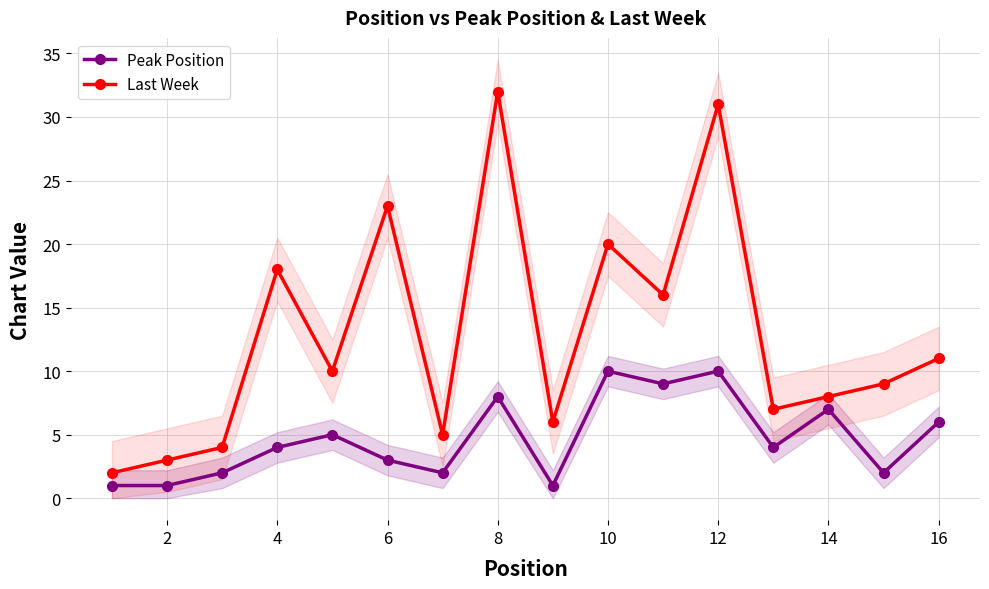

Is the value of Peak Position at 8 greater than the value of Last Week at 16?

No